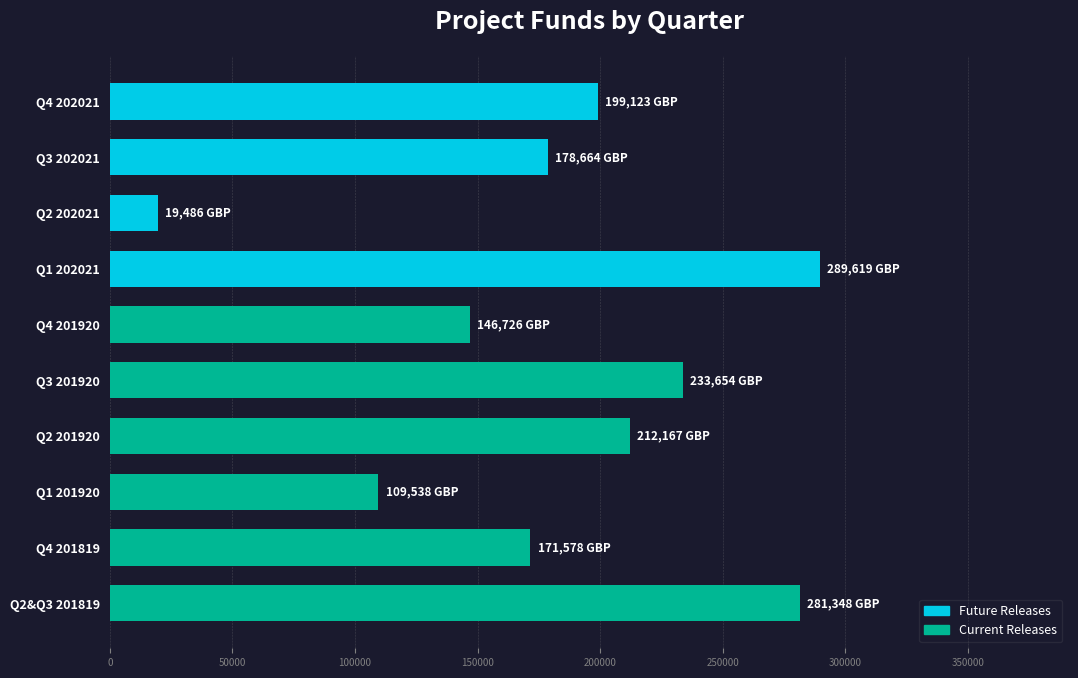

What is the difference between the second highest and minimum values?

261862